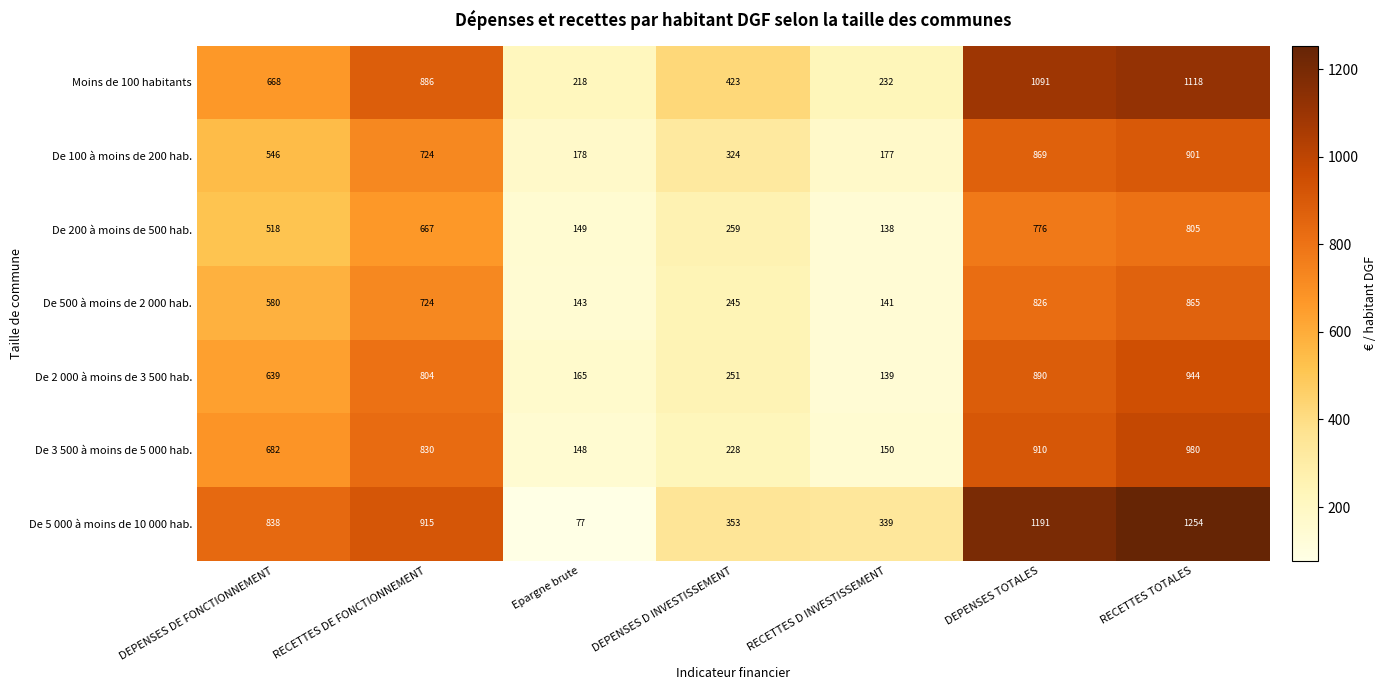

Is it true that De 5 000 à moins de 10 000 hab. equals 1191 at DEPENSES TOTALES?

True